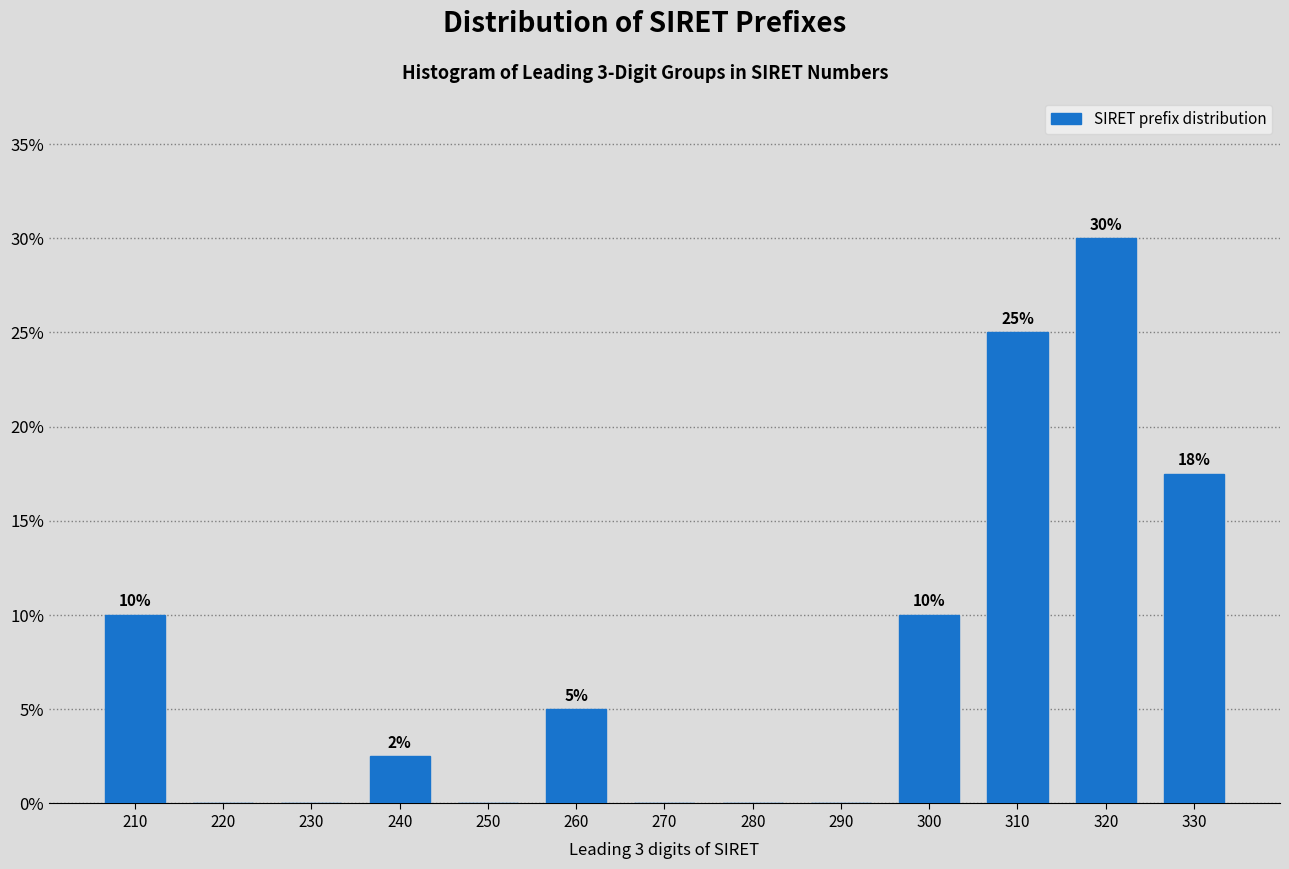

What is the sum of the values at 270 and 300?

10.0